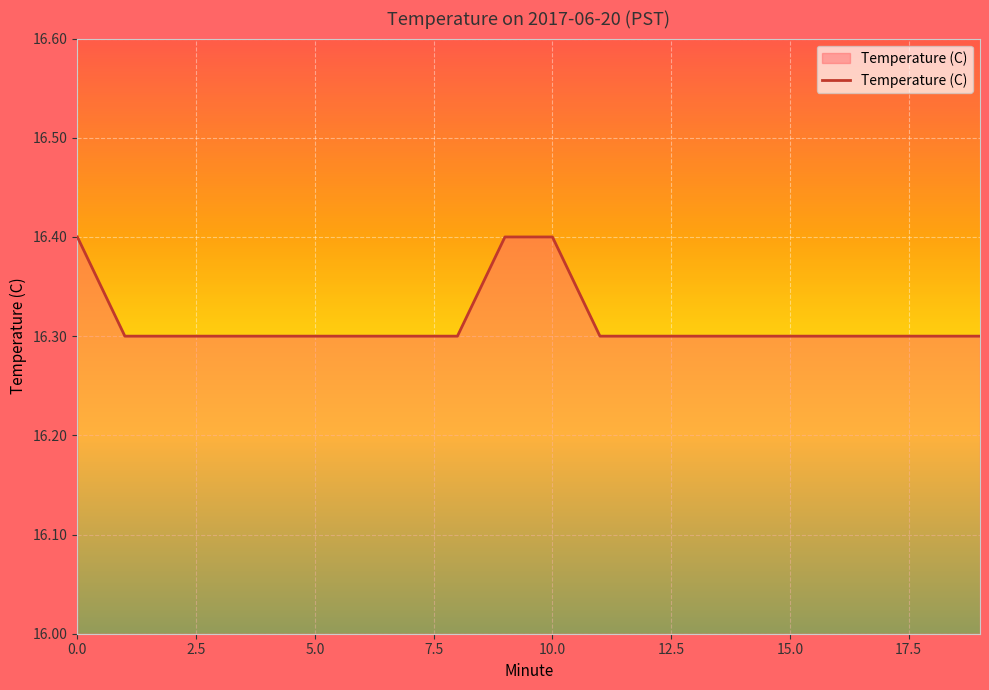

What is the smallest value displayed?

16.3